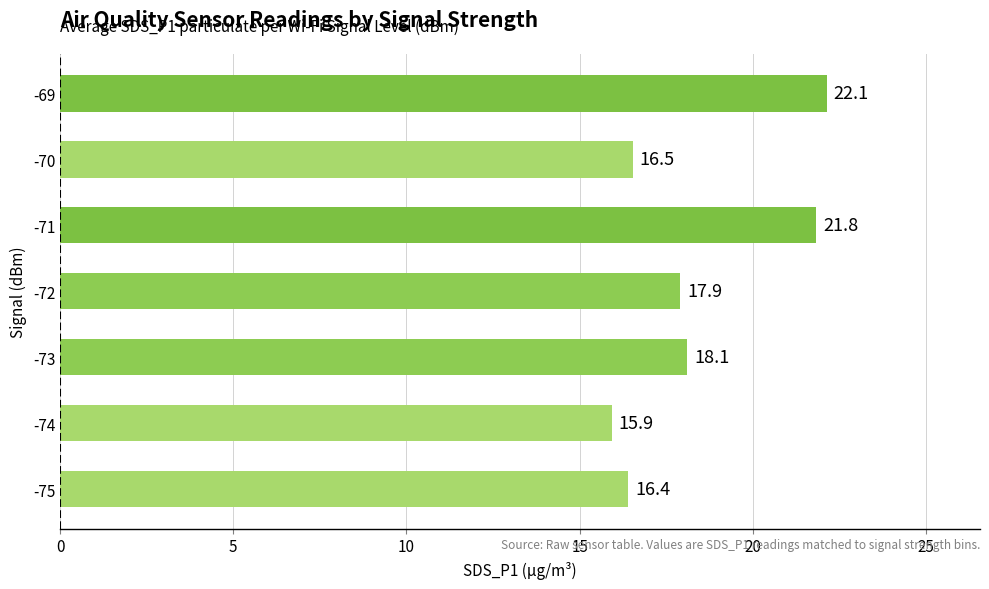

How many bars are there in total?

7